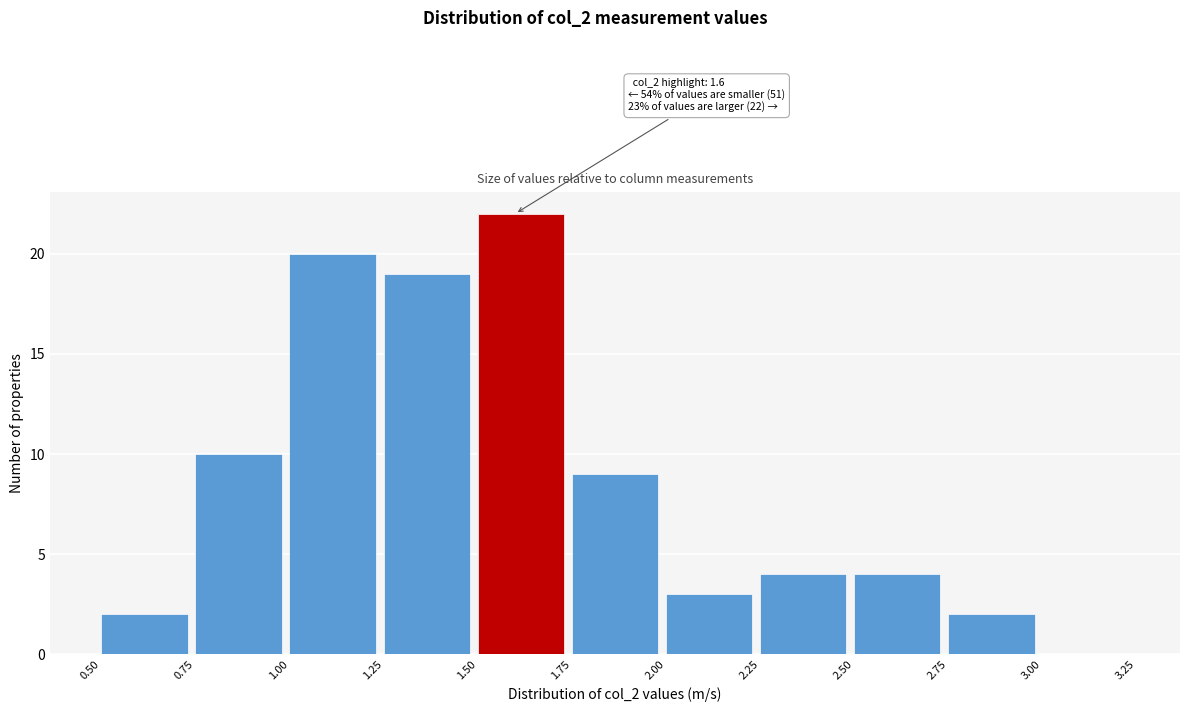

Over which range of the x-axis is the bar tallest?

1.50 to 1.75